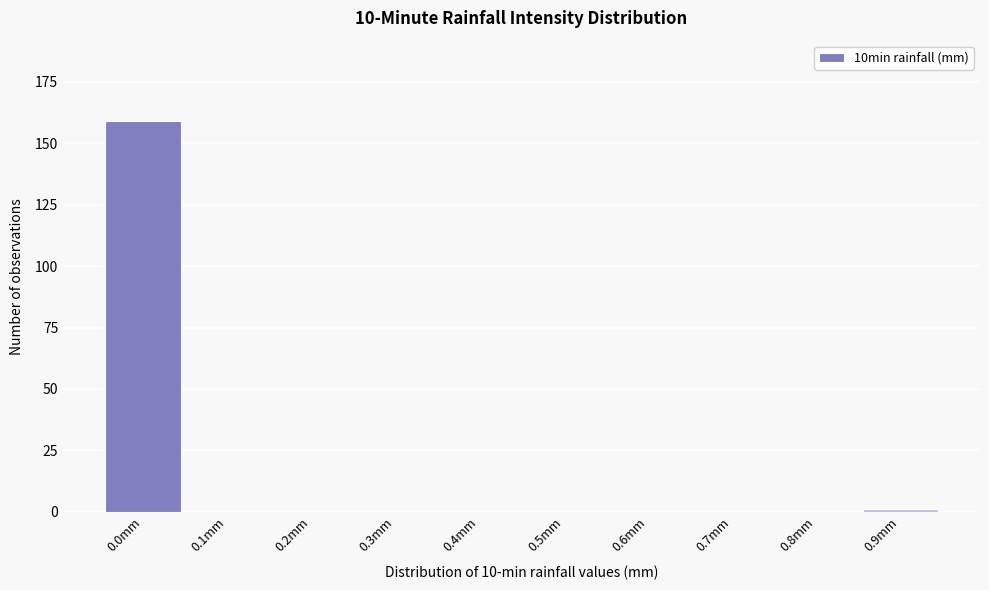

Reading left to right, list all the values displayed in this chart.

0.0mm=159	0.1mm=0	0.2mm=0	0.3mm=0	0.4mm=0	0.5mm=0	0.6mm=0	0.7mm=0	0.8mm=0	0.9mm=1